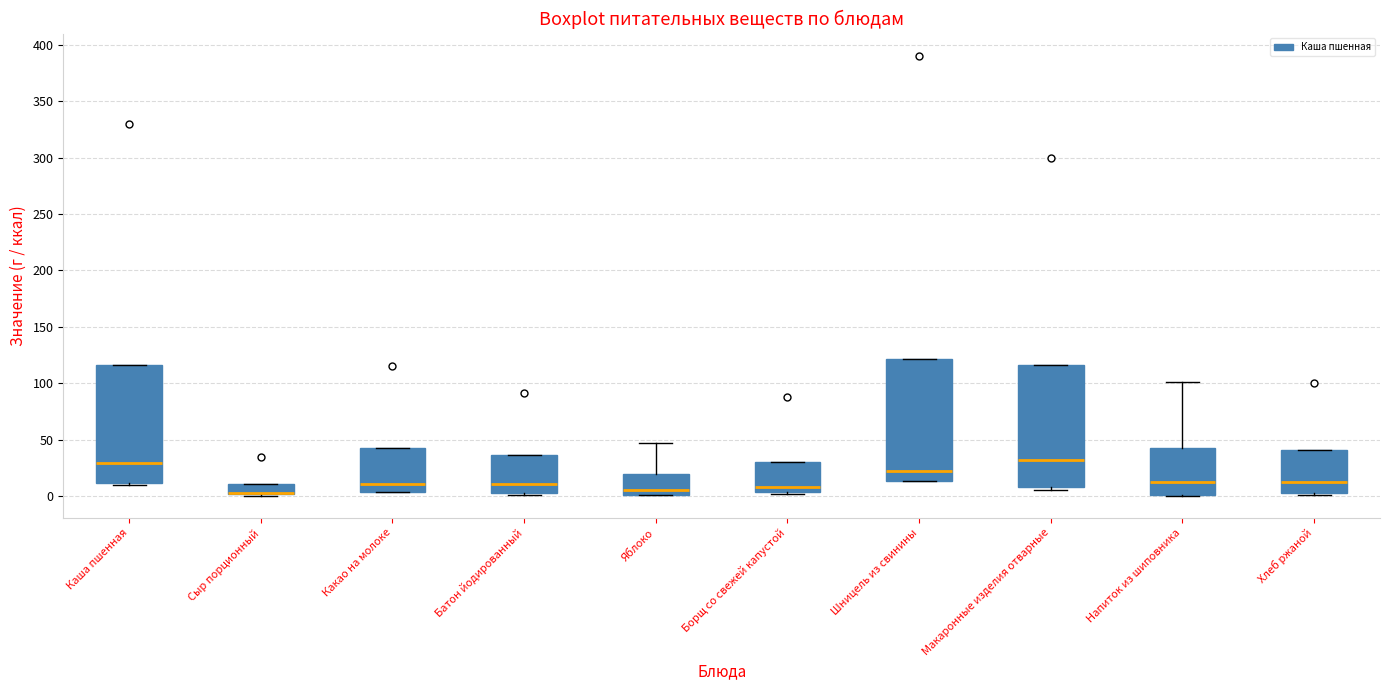

Where does the median line of the box for Макаронные изделия отварные sit on the y-axis? The values are not printed on the chart, so give them approximately, as read against the axis.

30